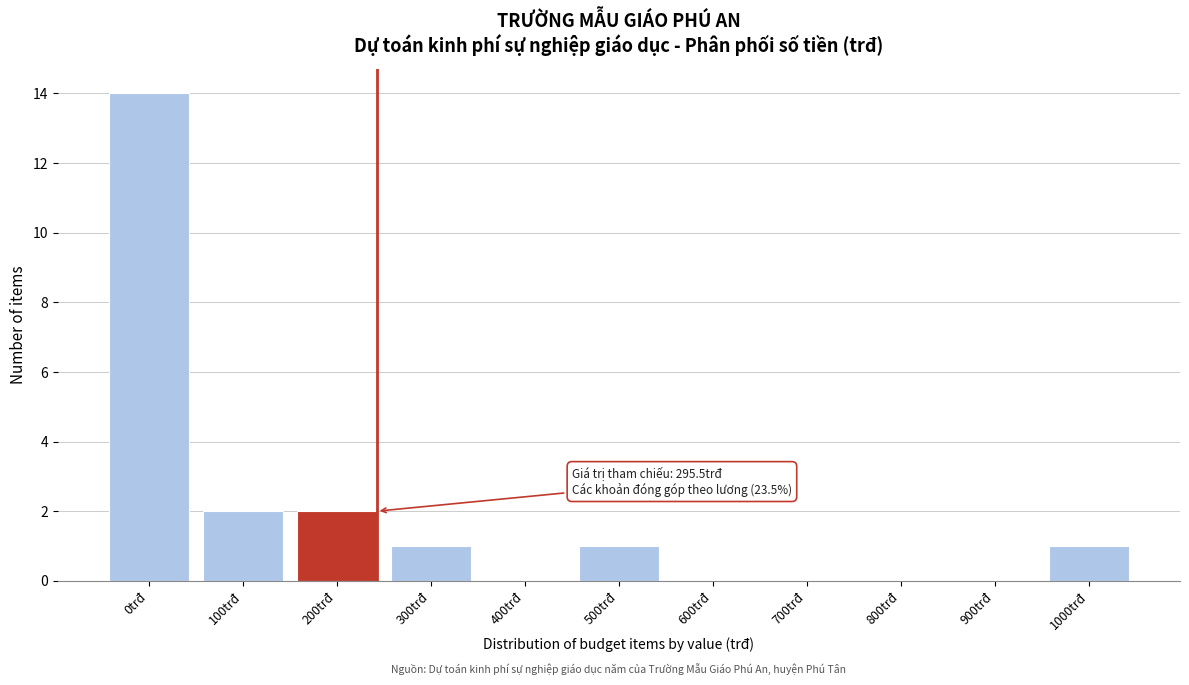

Reading left to right, what are all the values shown in this chart?

0trđ=14	100trđ=2	200trđ=2	300trđ=1	400trđ=0	500trđ=1	600trđ=0	700trđ=0	800trđ=0	900trđ=0	1000trđ=1